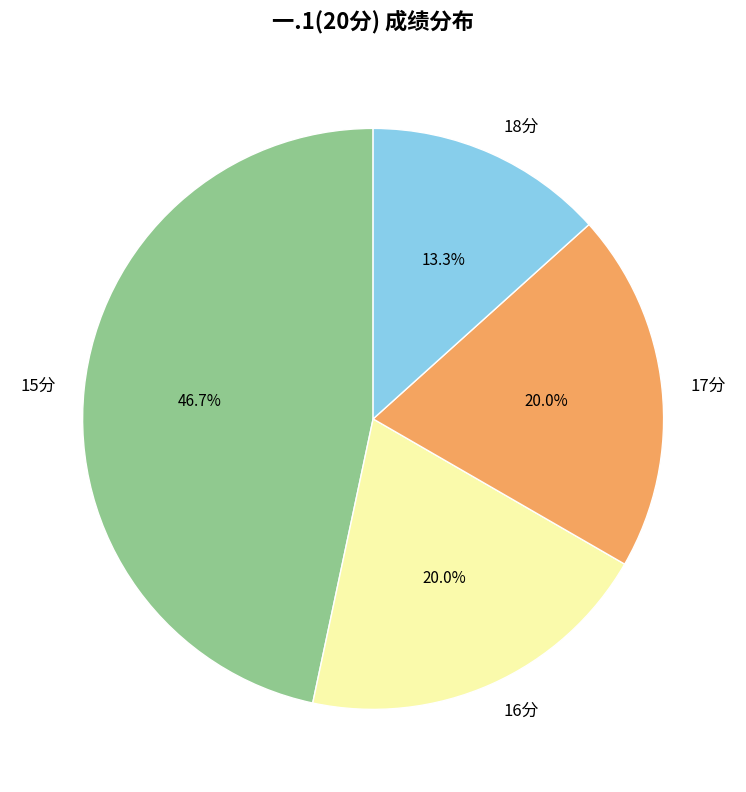

Is there a majority slice in this chart?

No